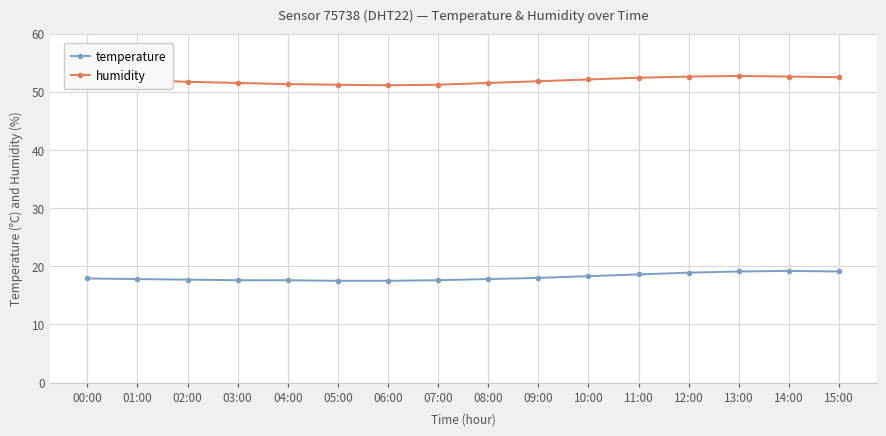

List the series in order of their overall mean, highest first.

humidity, temperature